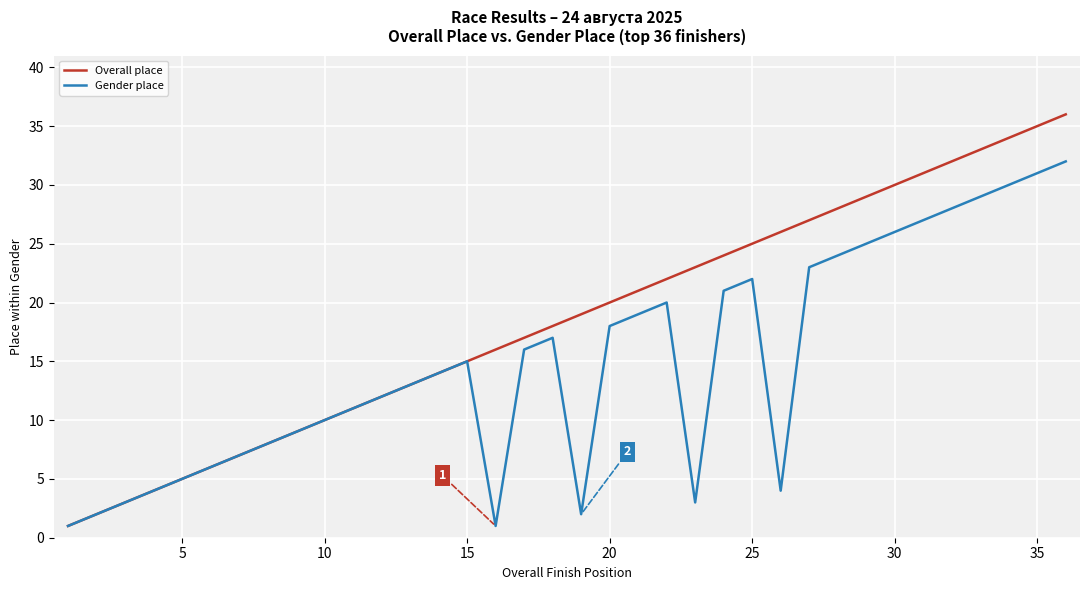

Which series has the largest range (max minus min)?

Overall place